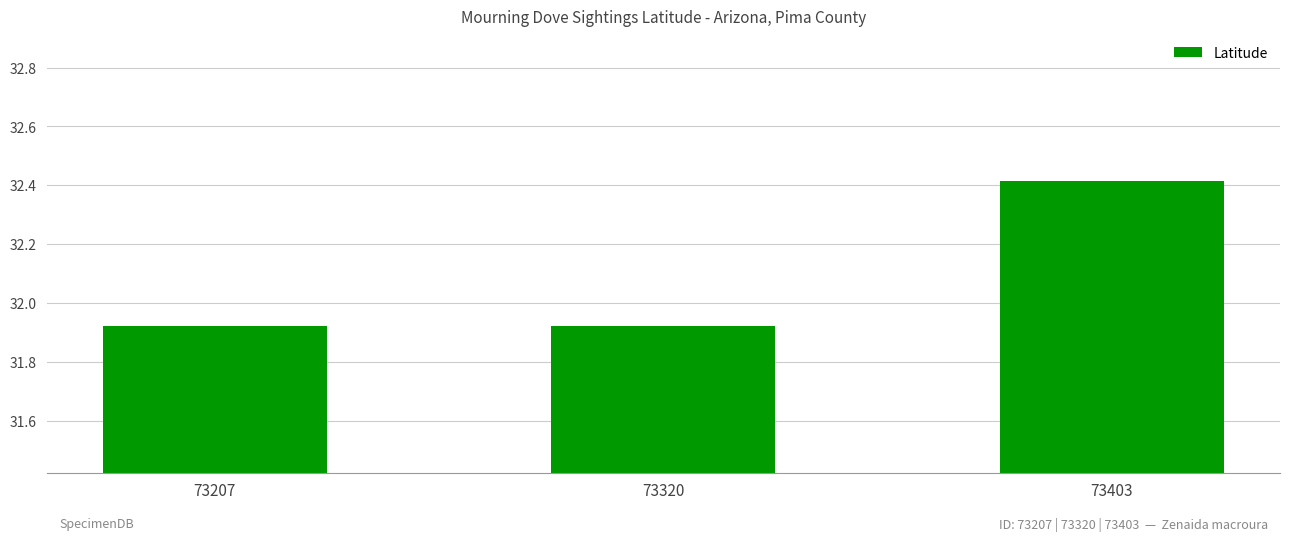

What is the difference between the maximum and second lowest values?

0.5